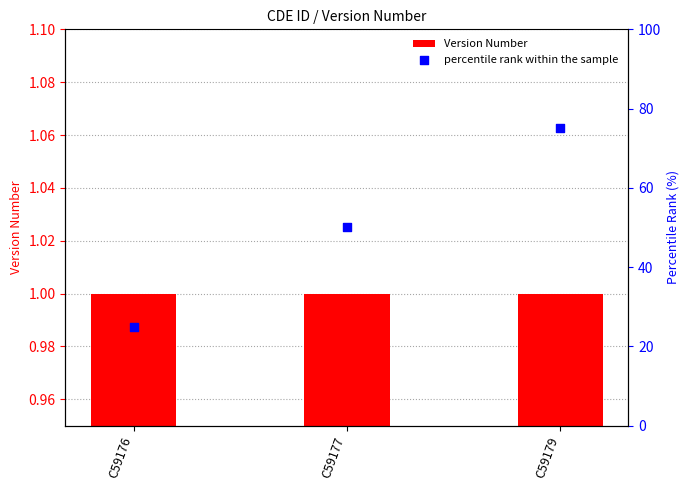

Which series has the largest Y range (max minus min)?

percentile rank within the sample